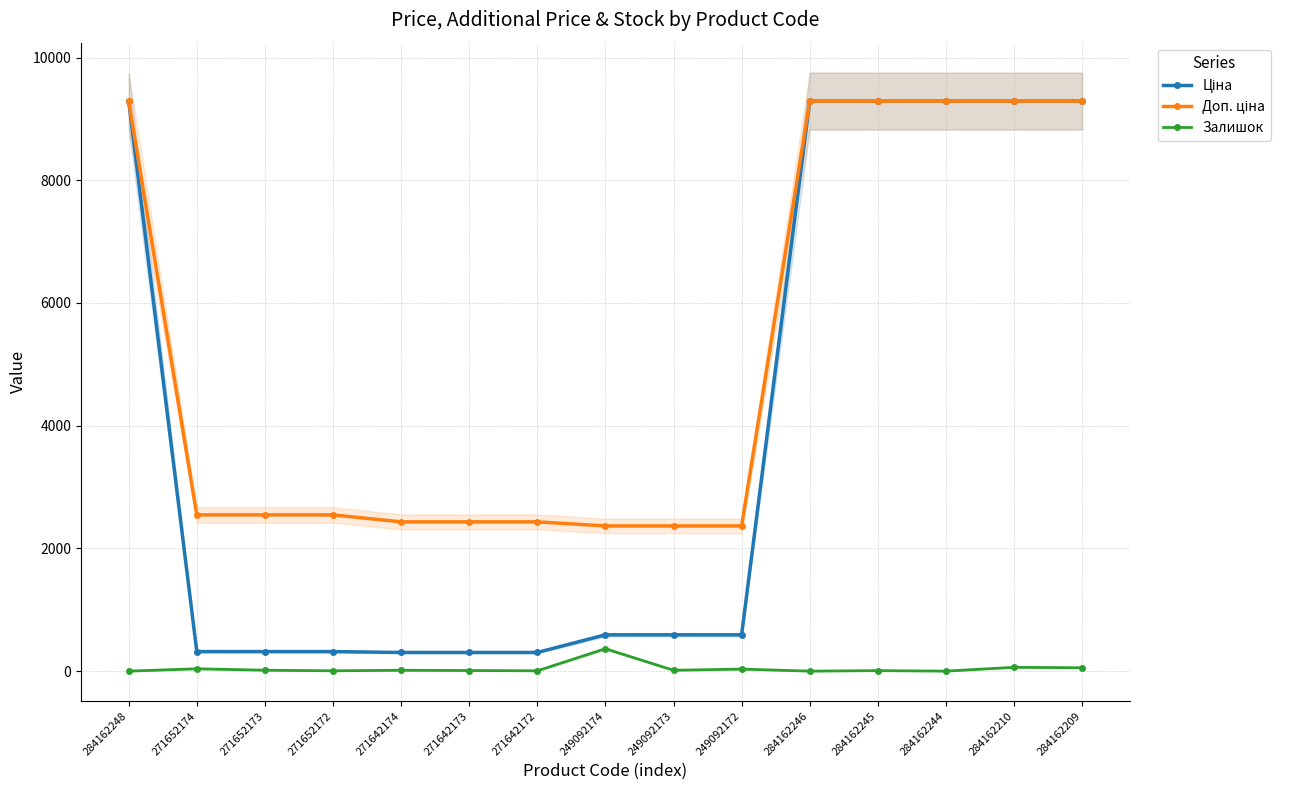

Read the Ціна value at 271642174.

304.1